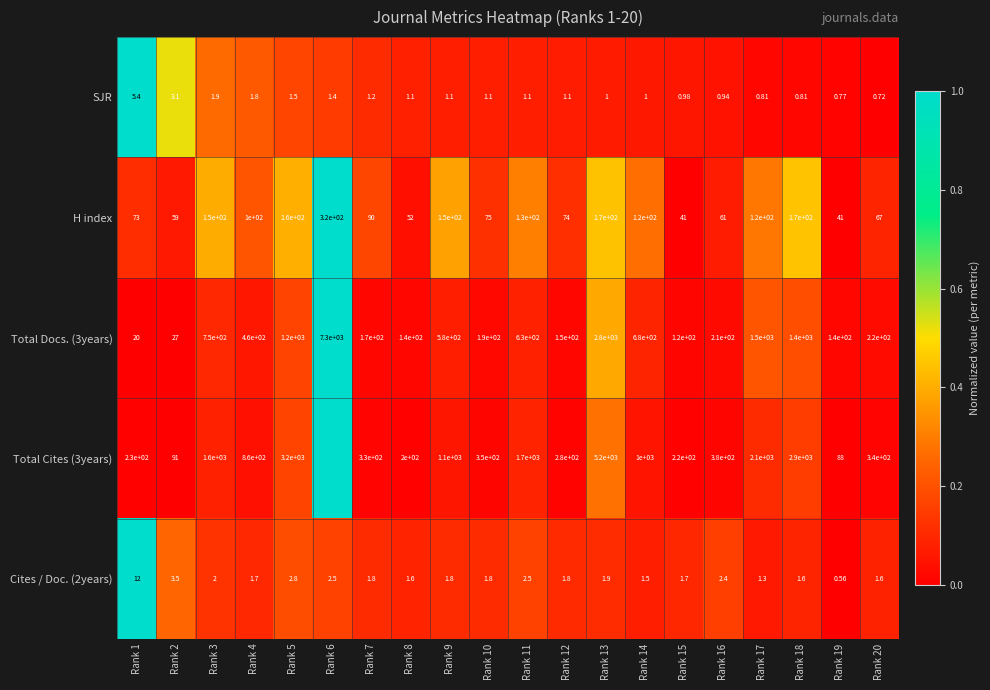

At which label does H index reach its peak?

Rank 6